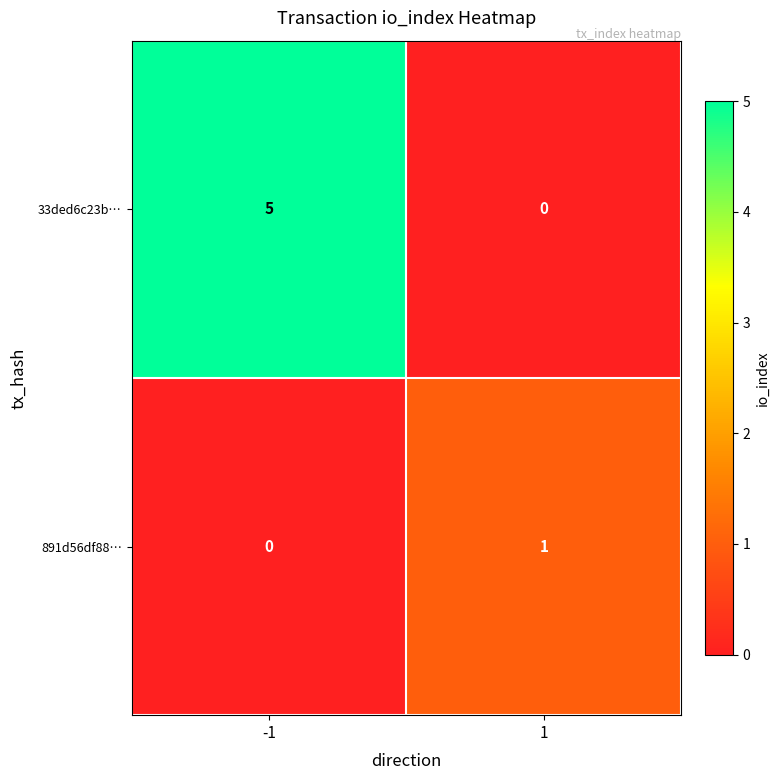

What is the difference between the maximum and minimum values in the 33ded6c23b… series?

5